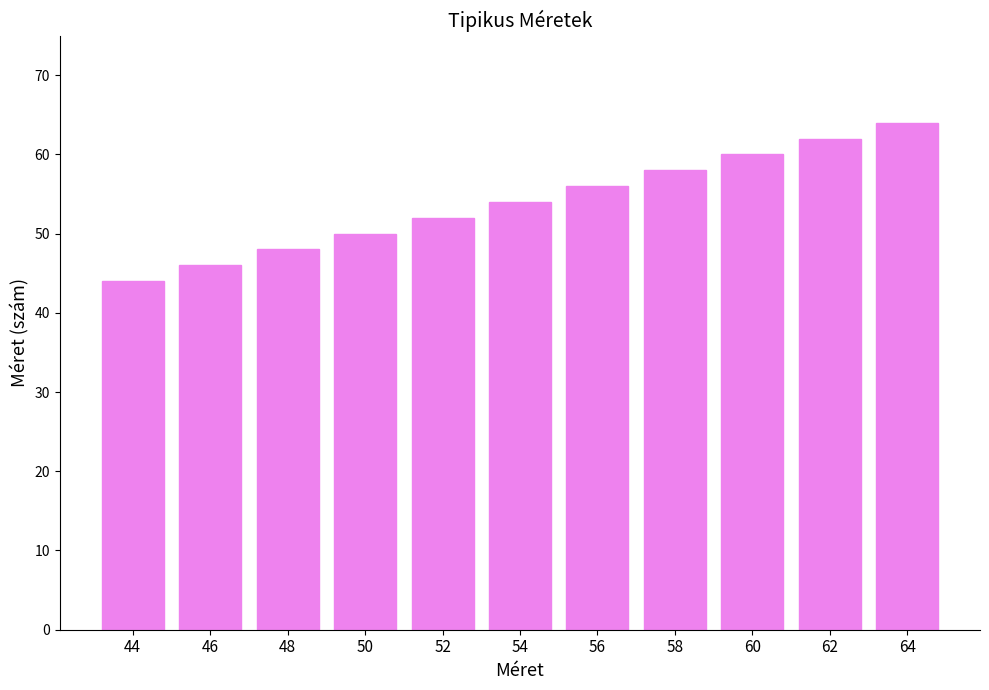

Which has a higher value, 48 or 64?

64